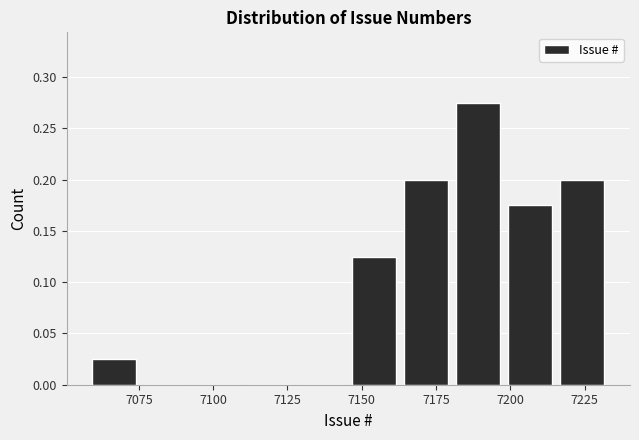

Read against the x-axis, roughly where is the centre of the tallest bar?

7190